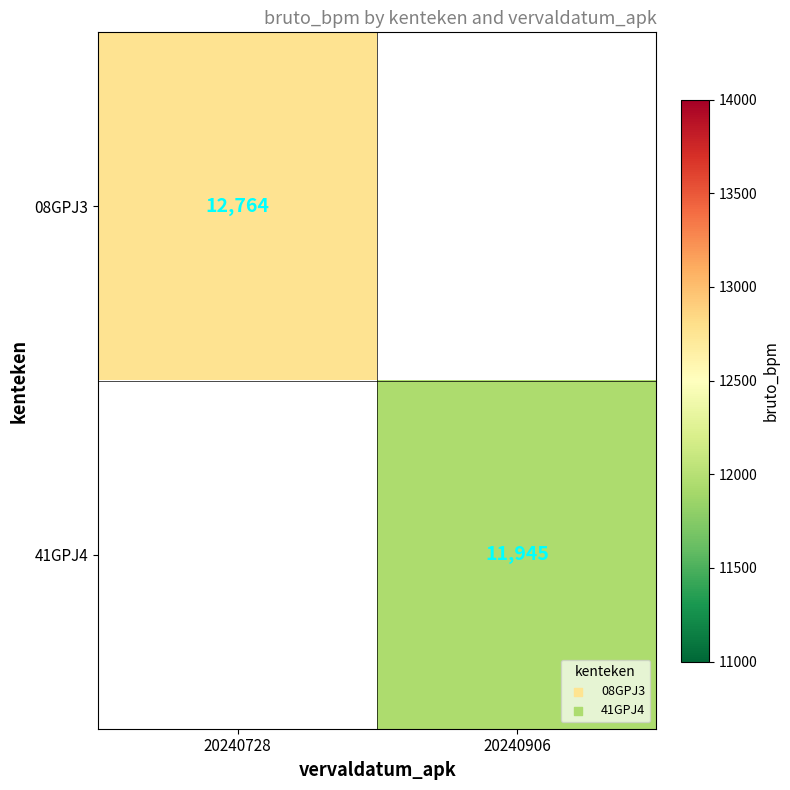

True or false: 08GPJ3 has a value of 18265.3 at 20240728.

False